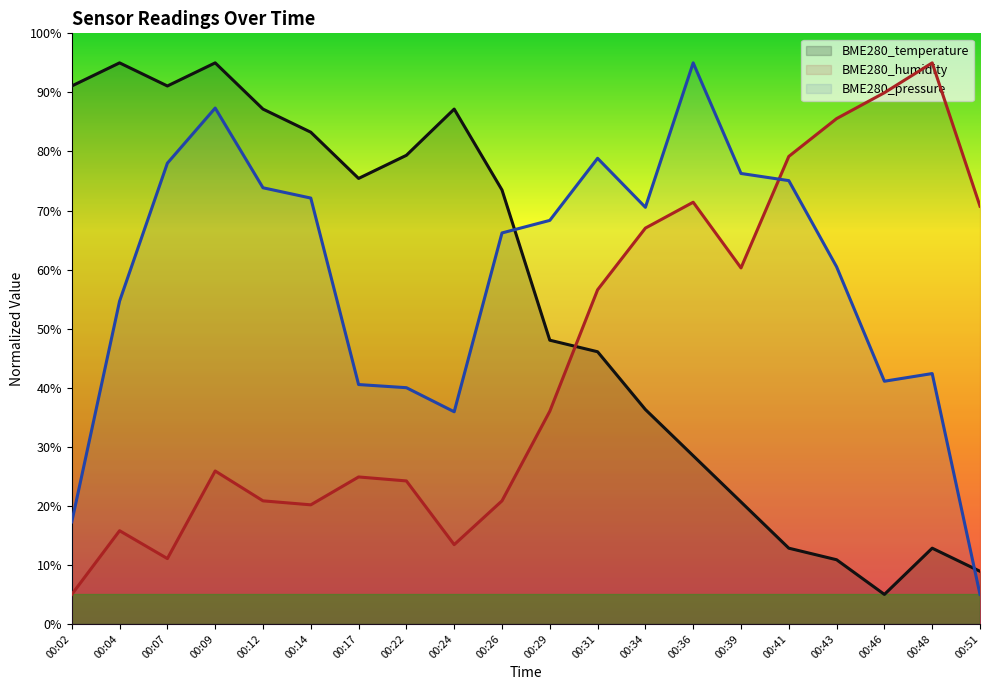

Where does the BME280_temperature series first go above 73?

00:02